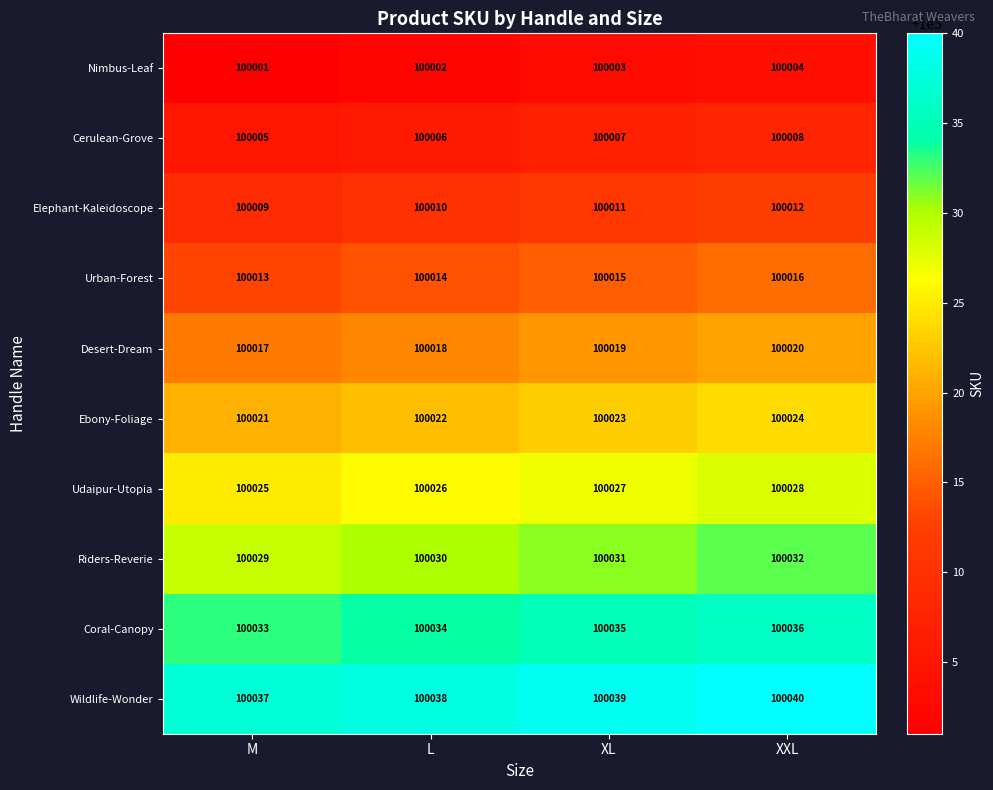

The value of Urban-Forest at M is 135355. True or false?

False